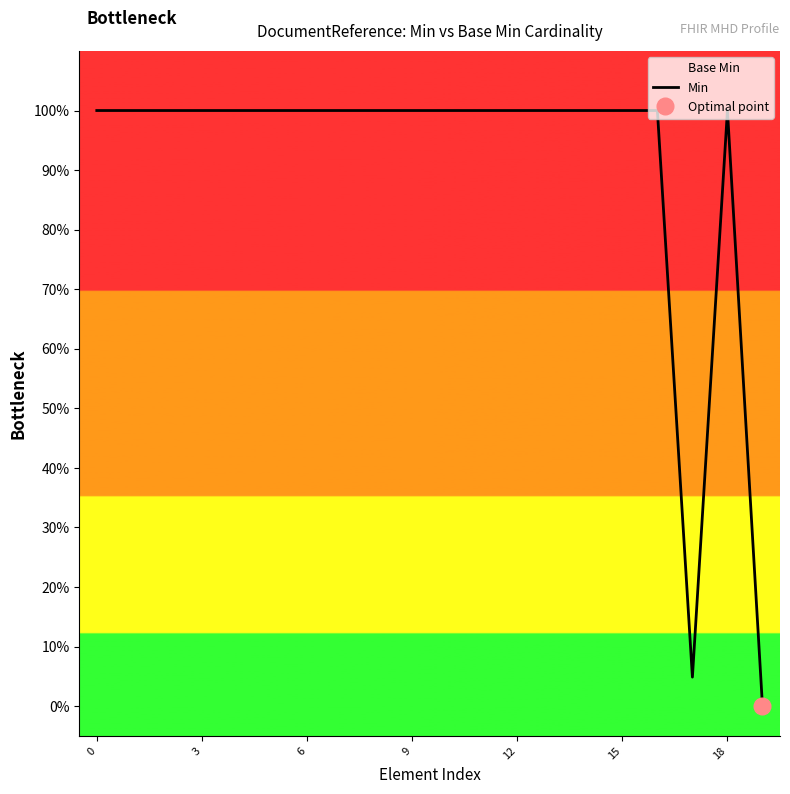

Count the number of data series in this chart.

1